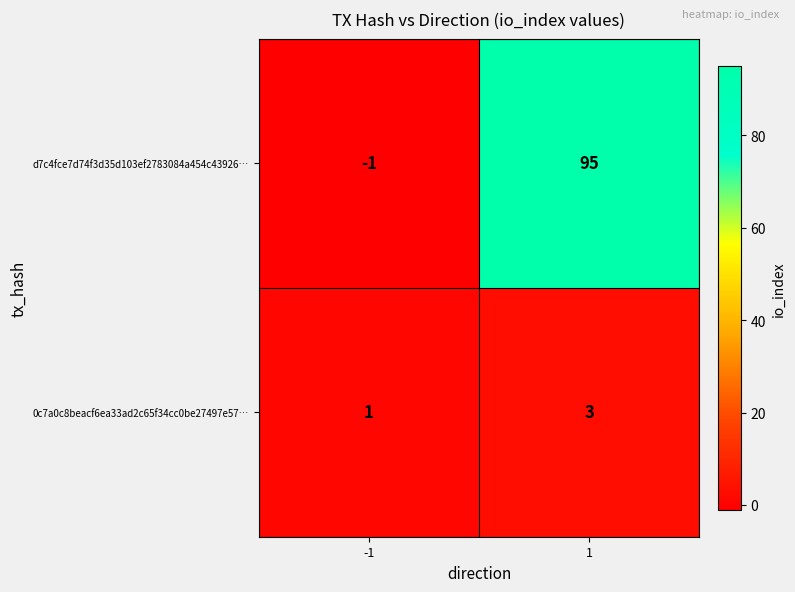

Reading left to right, what are all the values shown in this chart?

d7c4fce7d74f3d35d103ef2783084a454c43926…: -1	95
0c7a0c8beacf6ea33ad2c65f34cc0be27497e57…: 1	3